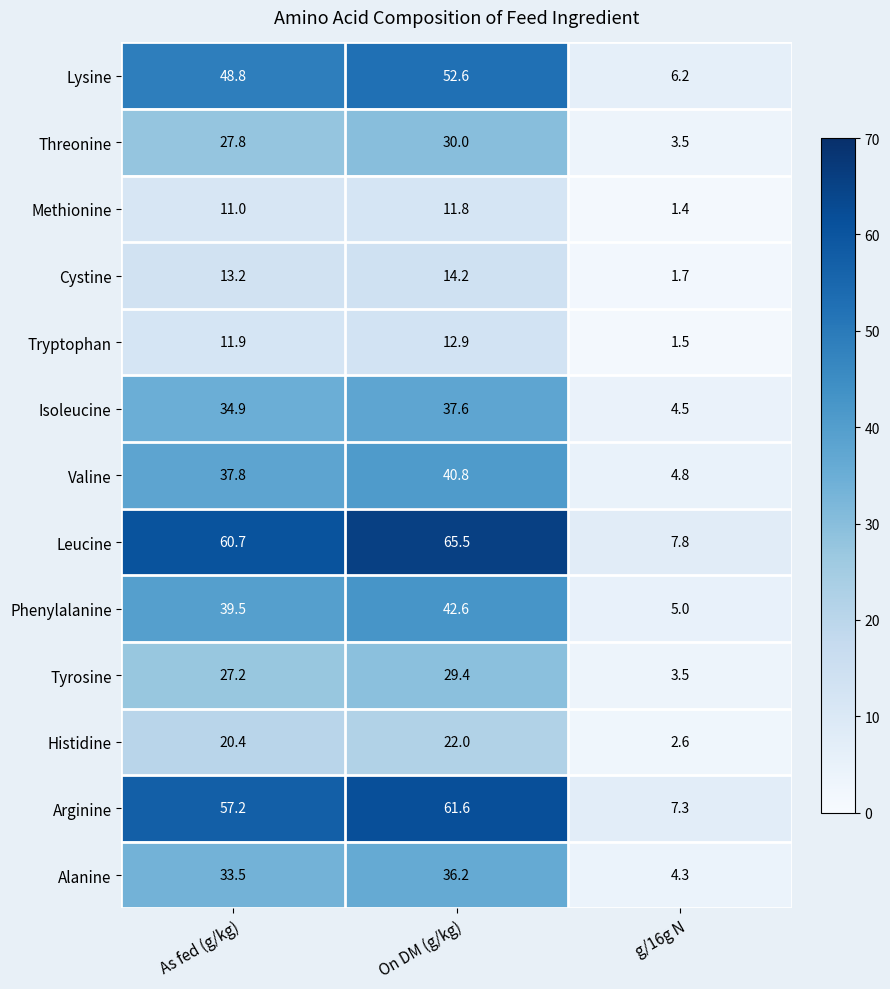

Which series has the largest range (max minus min)?

Leucine